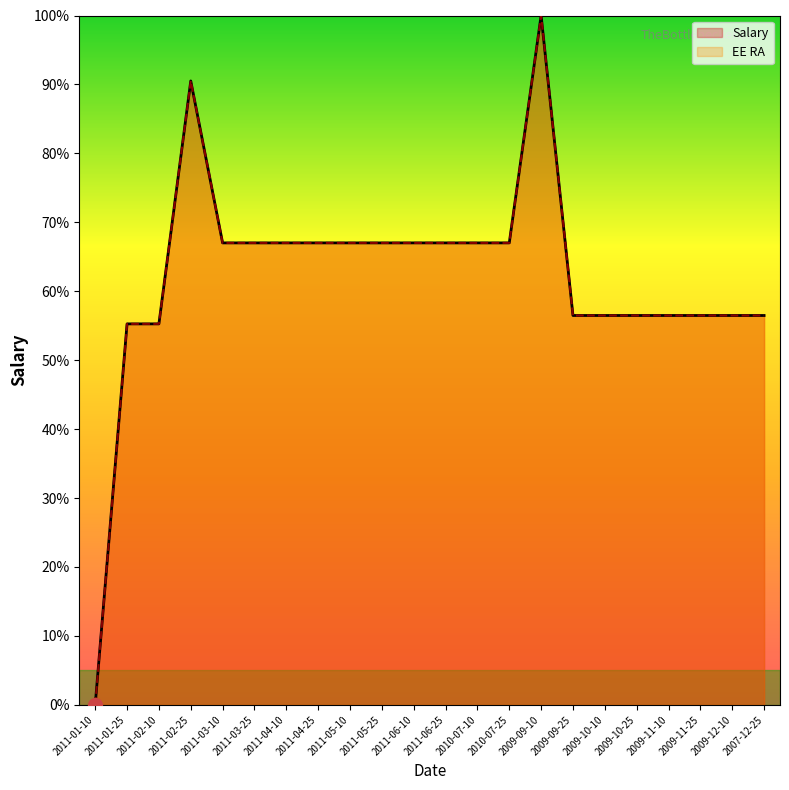

At which category does the chart reach its peak across all series?

2009-09-10